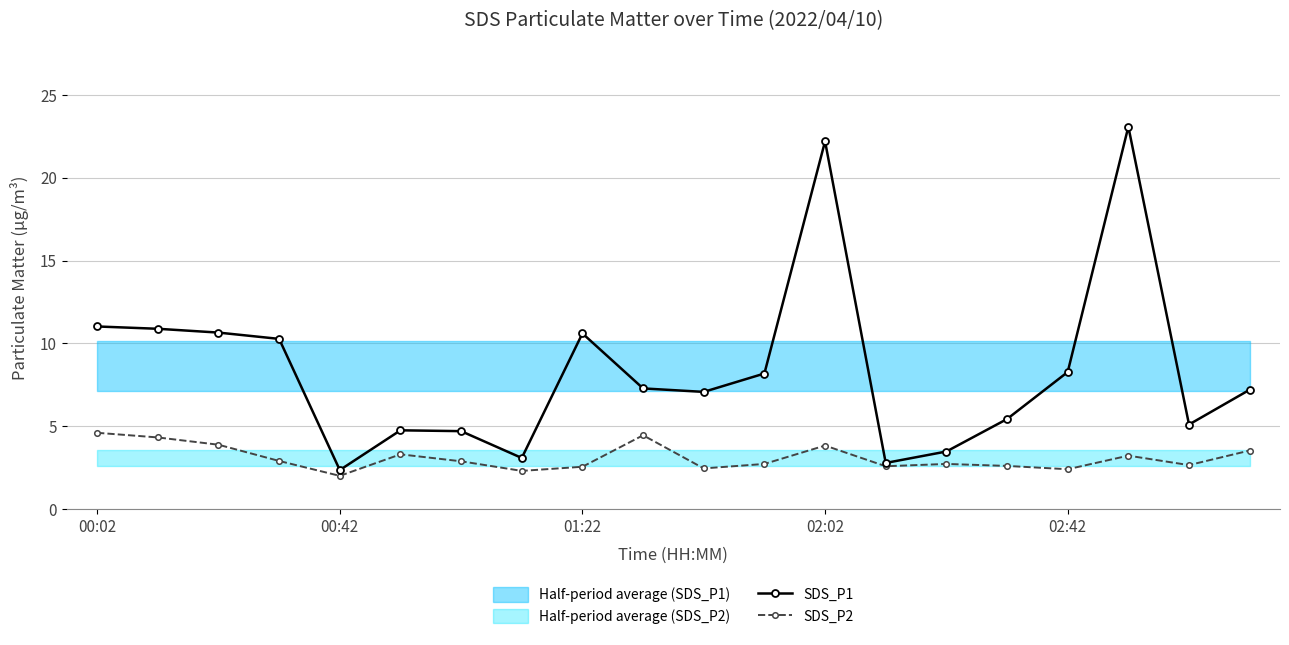

True or false: SDS_P2 has more than 1 interior local peaks.

True